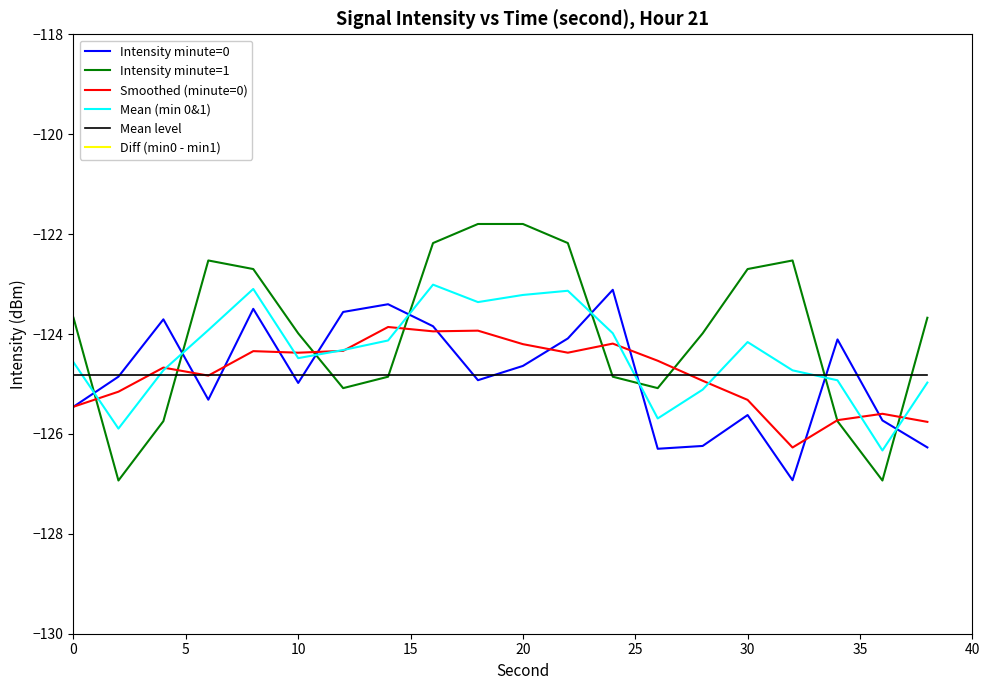

What is the smallest value displayed?

-126.9